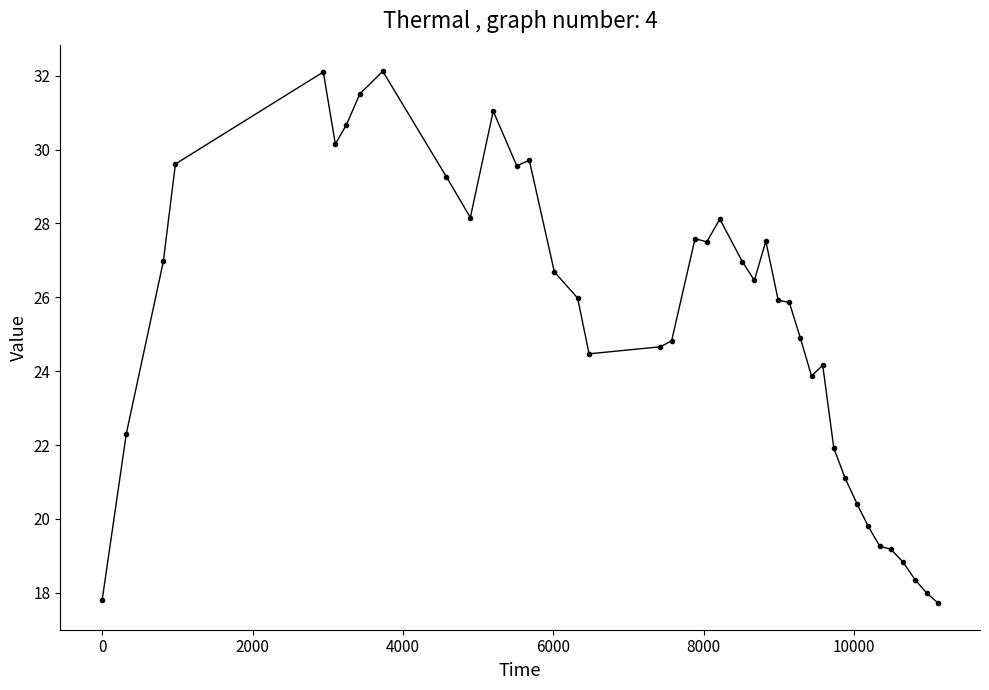

What is the greatest value displayed?

32.1